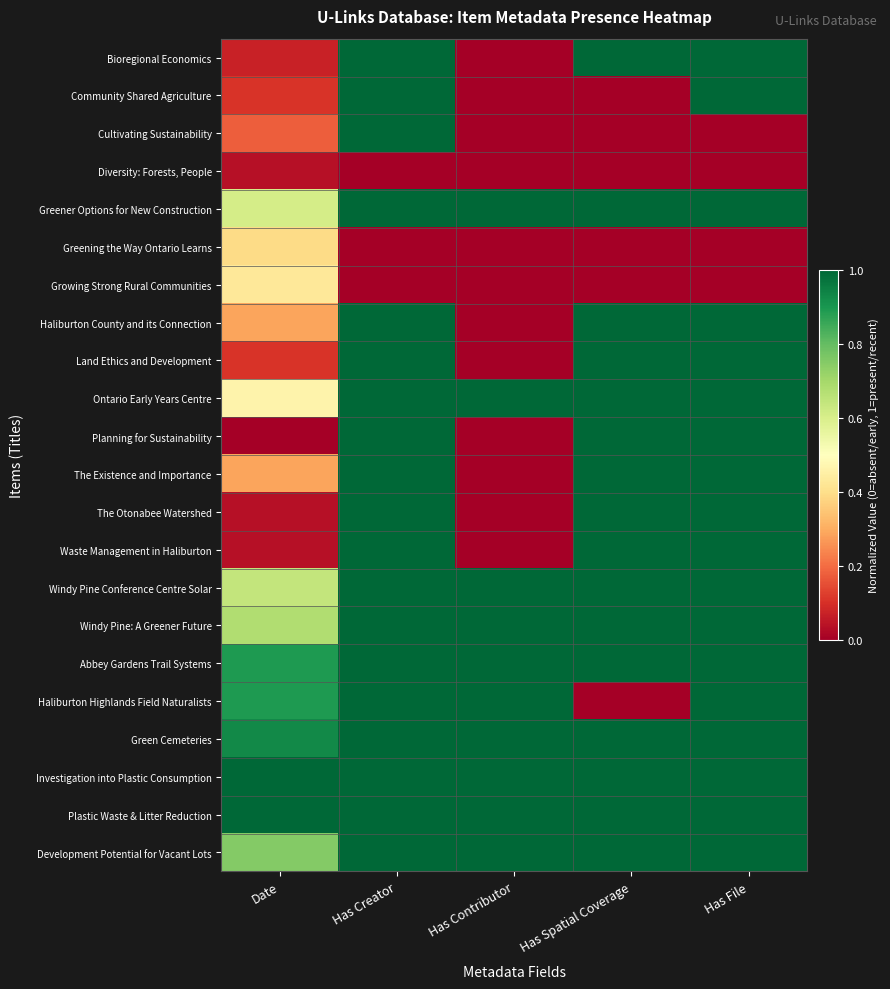

Rank the series at Has Contributor from highest to lowest value.

Greener Options for New Construction, Ontario Early Years Centre, Windy Pine Conference Centre Solar, Windy Pine: A Greener Future, Abbey Gardens Trail Systems, Haliburton Highlands Field Naturalists, Green Cemeteries, Investigation into Plastic Consumption, Plastic Waste & Litter Reduction, Development Potential for Vacant Lots, Bioregional Economics, Community Shared Agriculture, Cultivating Sustainability, Diversity: Forests, People, Greening the Way Ontario Learns, Growing Strong Rural Communities, Haliburton County and its Connection, Land Ethics and Development, Planning for Sustainability, The Existence and Importance, The Otonabee Watershed, Waste Management in Haliburton